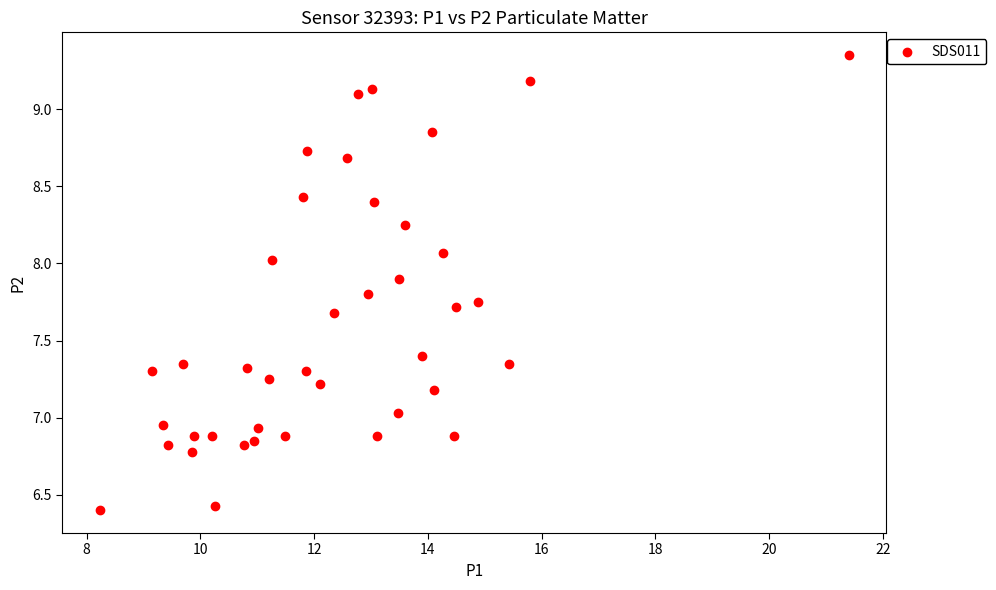

What is the range of X values (max minus min)?

13.2